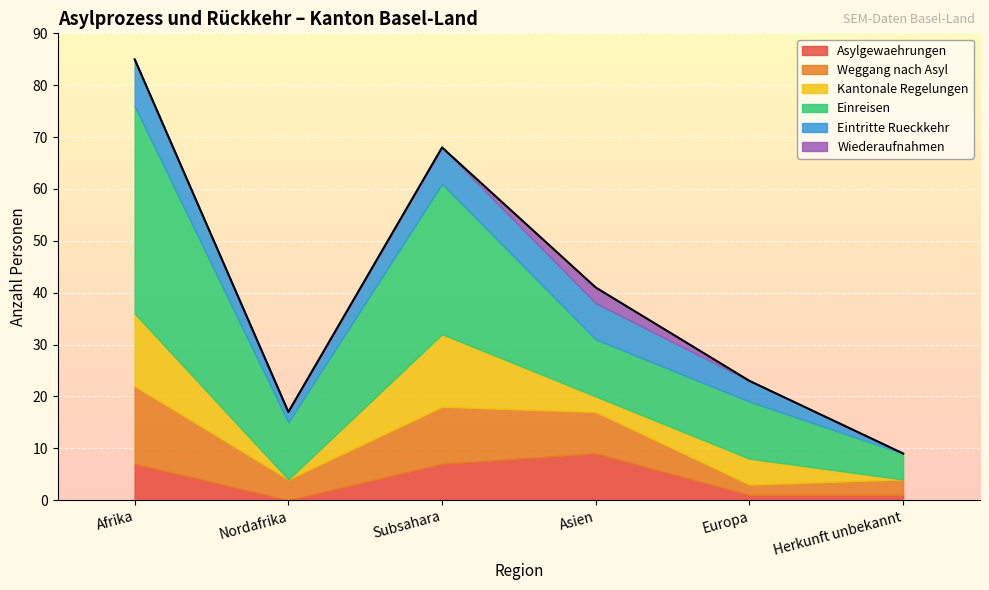

Which series has the widest spread of values?

Einreisen